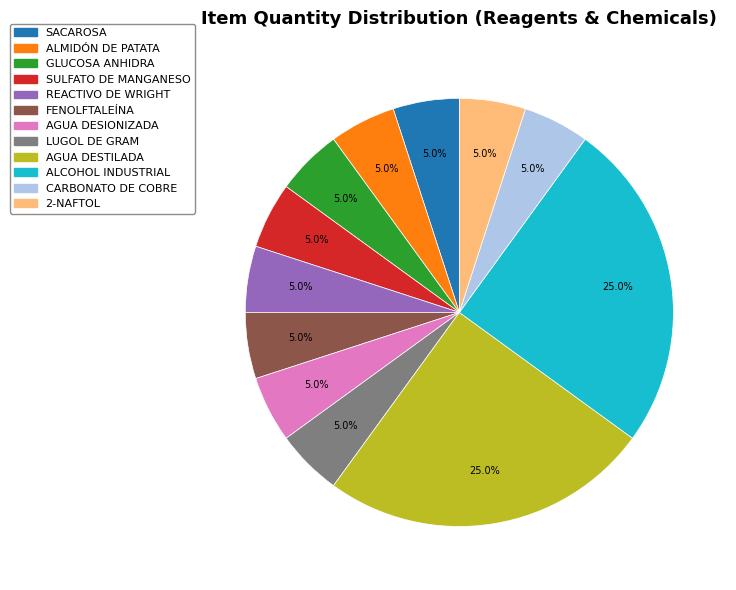

To the nearest percent, what percentage of the pie is GLUCOSA ANHIDRA?

5%